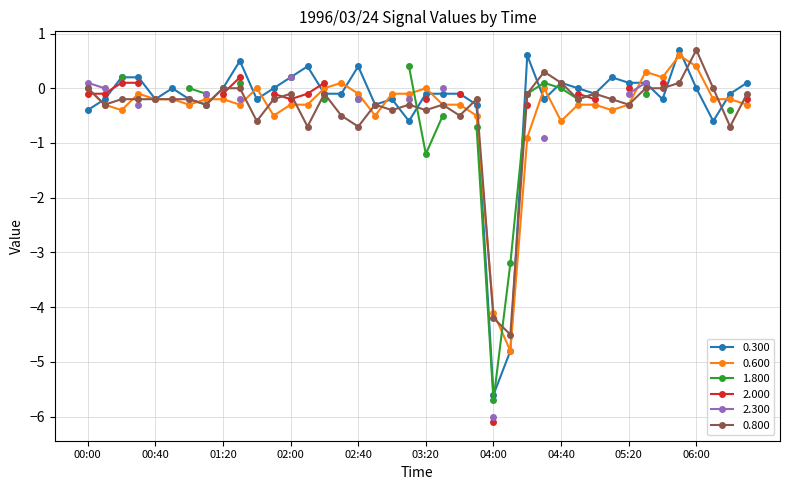

What position from the left is 01:50?

12